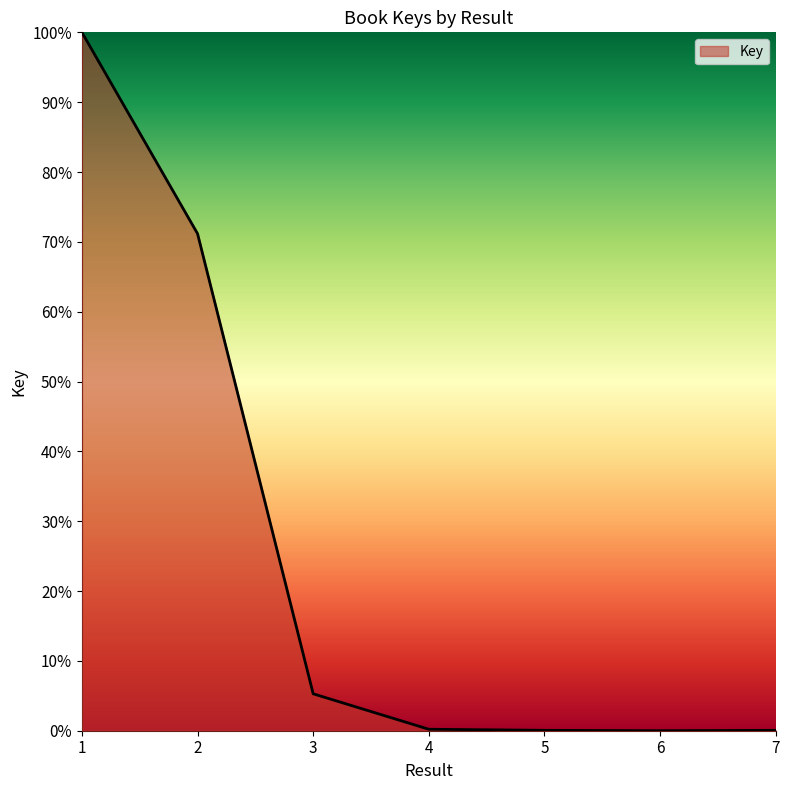

Read the value at 2.

71.2